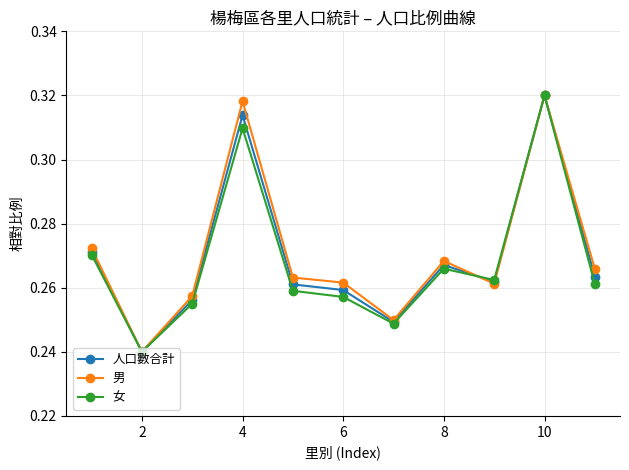

At how many categories does at least one series exceed 0?

11